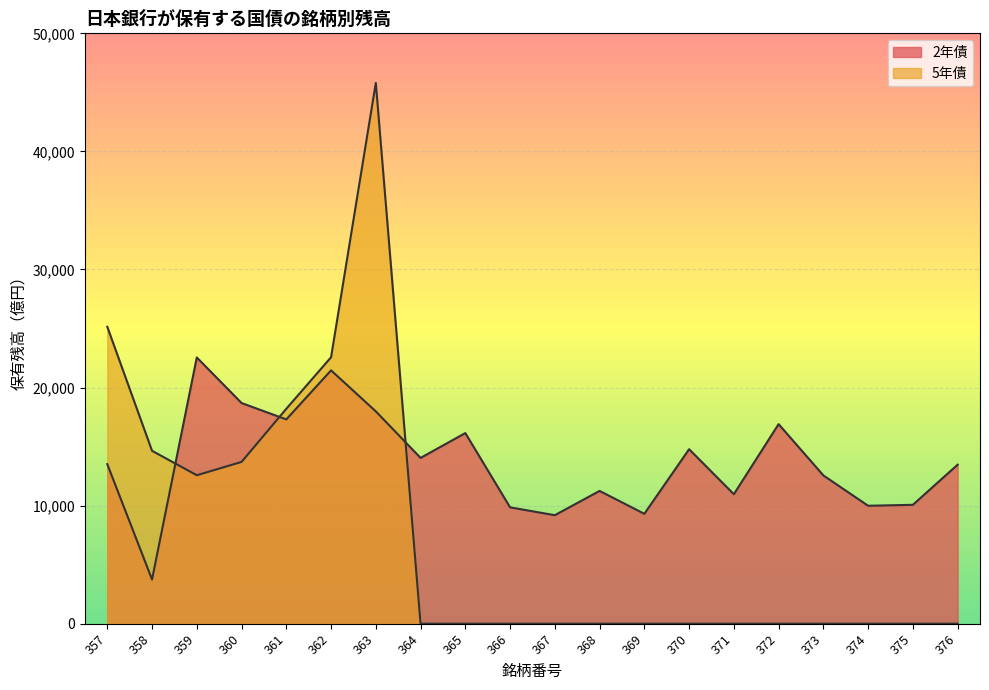

How many lines are shown in the chart?

2